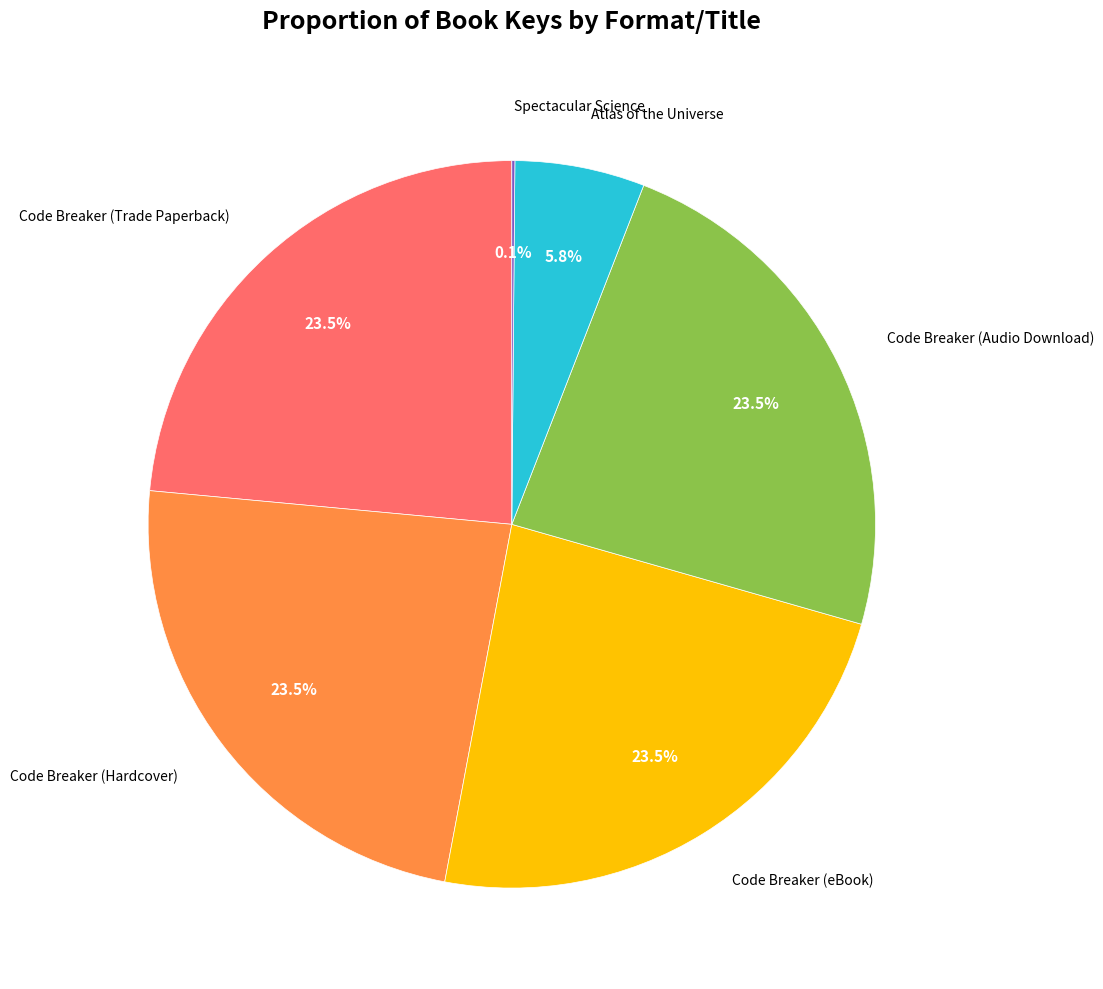

Is there a majority slice in this chart?

No